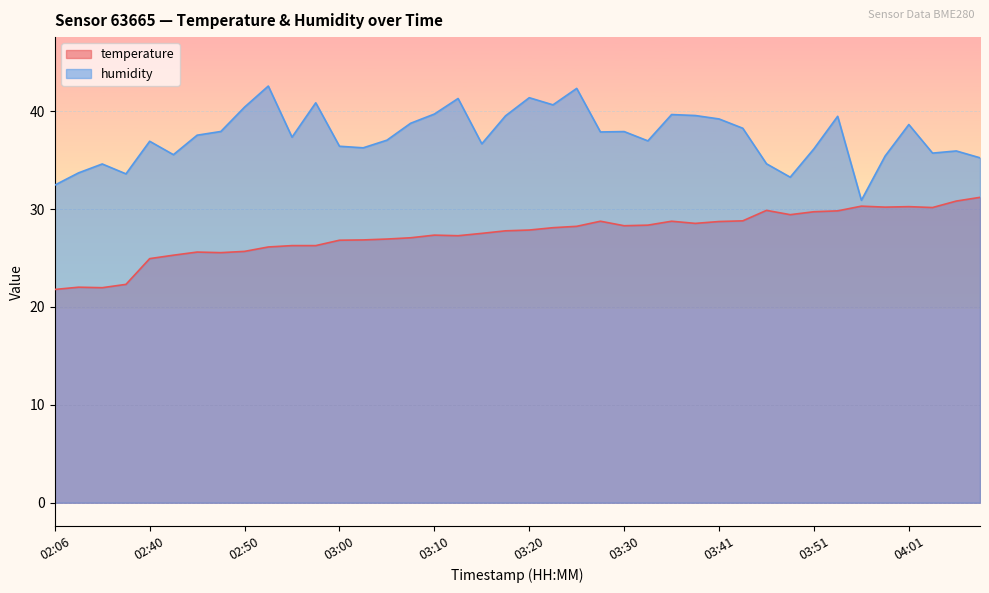

List the labels in order of temperature value, largest first.

04:08, 04:06, 03:56, 04:01, 03:58, 04:03, 03:46, 03:53, 03:51, 03:48, 03:43, 03:28, 03:36, 03:41, 03:38, 03:33, 03:30, 03:25, 03:23, 03:20, 03:18, 03:15, 03:10, 03:13, 03:08, 03:05, 03:03, 03:00, 02:55, 02:58, 02:53, 02:50, 02:45, 02:48, 02:43, 02:40, 02:13, 02:08, 02:11, 02:06